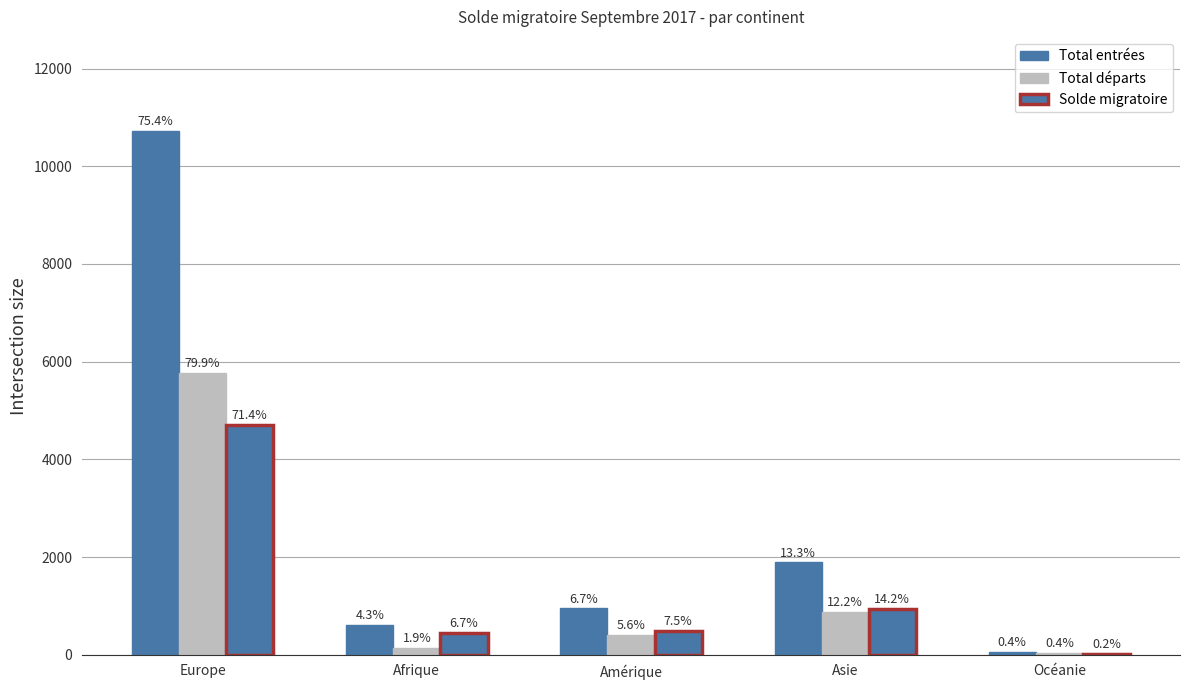

What is the label of the 4th bar from the left?

Asie